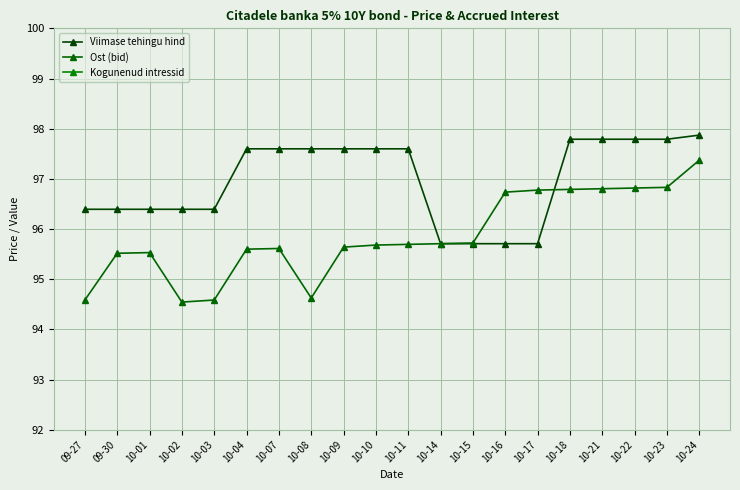

Reading left to right, list all the values displayed in this chart.

Viimase tehingu hind: 96.4	96.4	96.4	96.4	96.4	97.6	97.6	97.6	97.6	97.6	97.6	95.7	95.7	95.7	95.7	97.8	97.8	97.8	97.8	97.9
Ost (bid): 94.6	95.5	95.5	94.5	94.6	95.6	95.6	94.6	95.6	95.7	95.7	95.7	95.7	96.7	96.8	96.8	96.8	96.8	96.8	97.4
Kogunenud intressid: 1.5	1.5	1.5	1.5	1.6	1.6	1.6	1.6	1.6	1.7	1.7	1.7	1.7	1.7	1.8	1.8	1.8	1.8	1.8	1.9